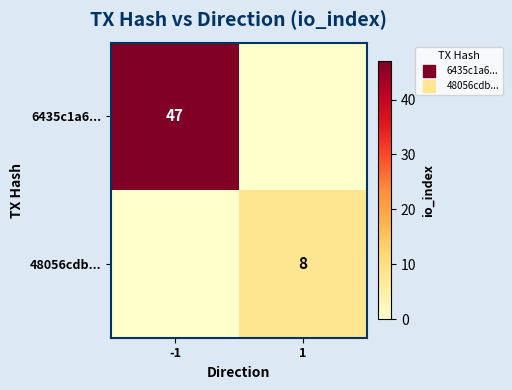

Which series has the largest total across all categories?

6435c1a6...